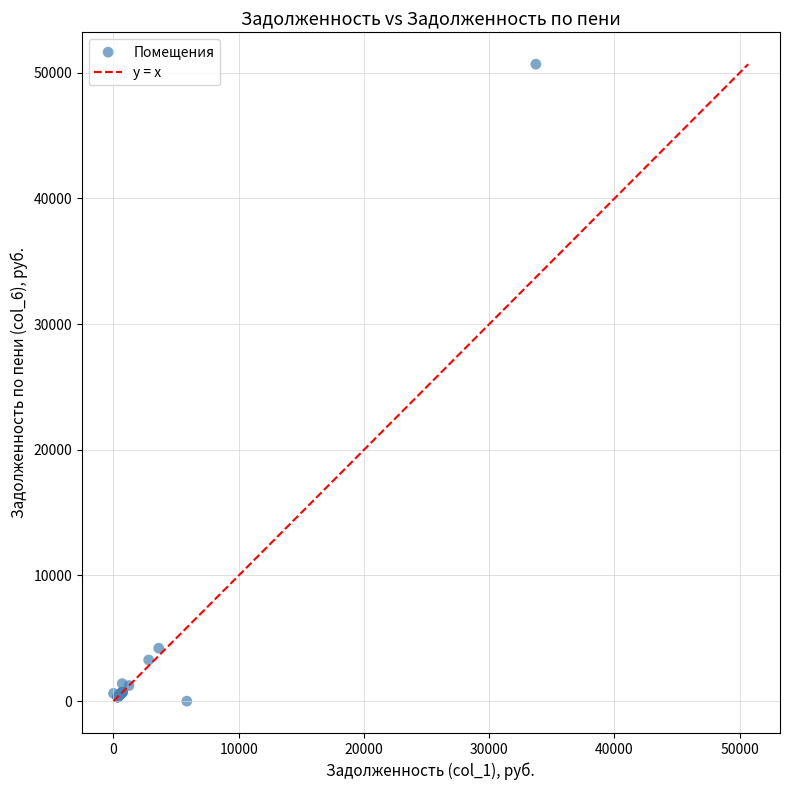

What Y value in the scatter plot is closest to 25344?

4216.8